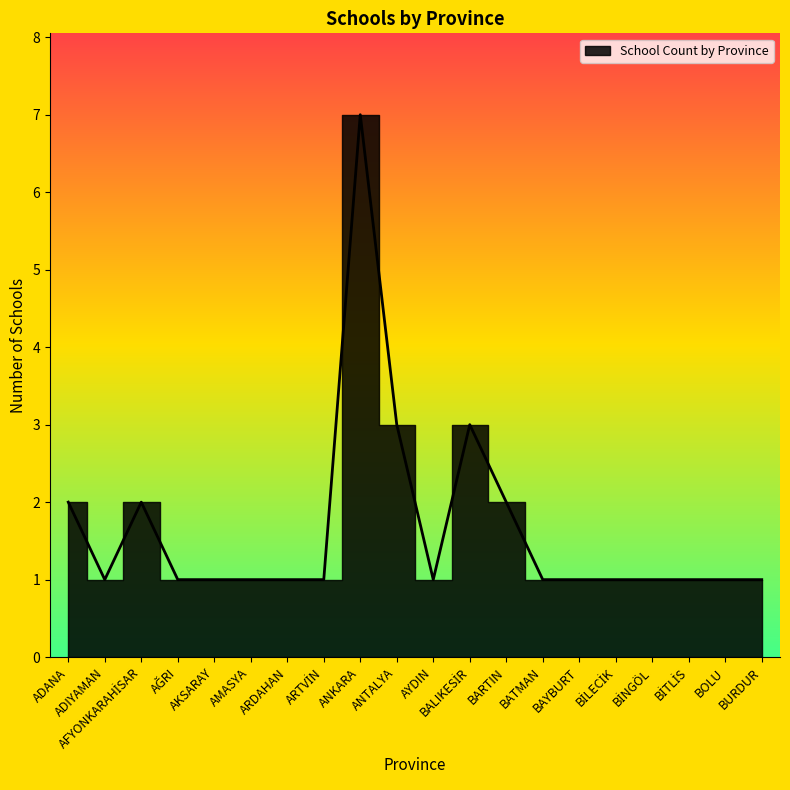

Reading left to right, list all the values displayed in this chart.

2	1	2	1	1	1	1	1	7	3	1	3	2	1	1	1	1	1	1	1